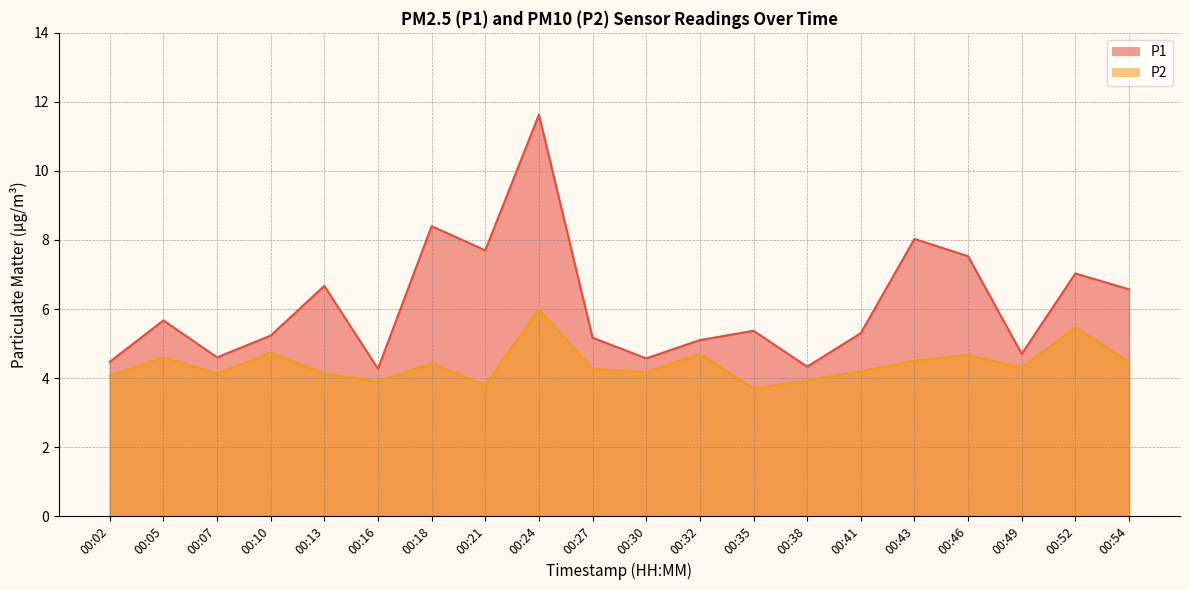

True or false: P1 and P2 cross at least once.

False